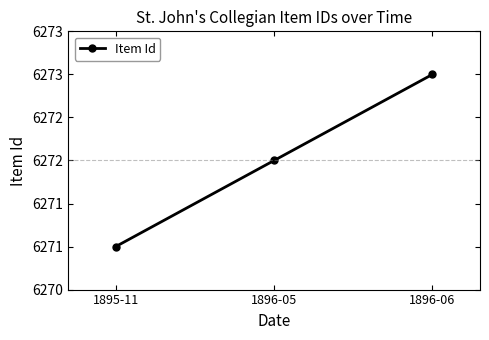

Reading left to right, what are all the values shown in this chart?

6271	6272	6273